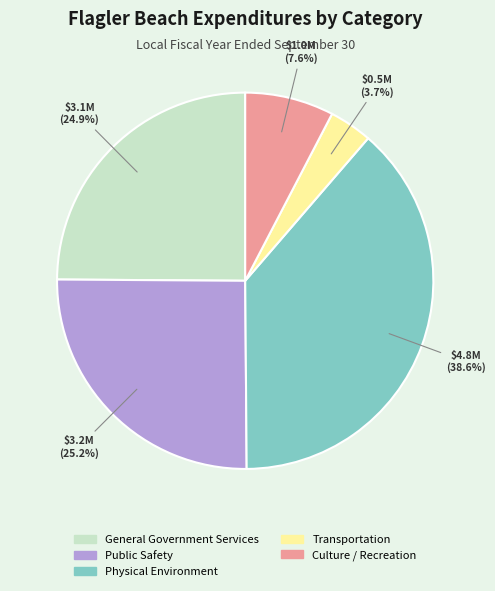

To the nearest percent, what percentage of the pie is Physical Environment?

39%